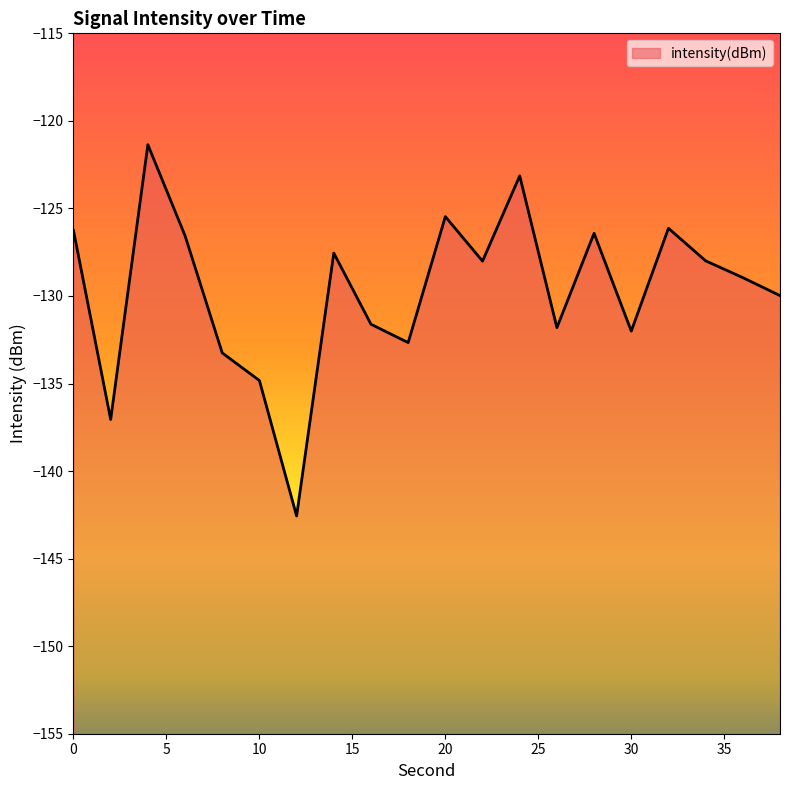

What is the average value?

-129.7